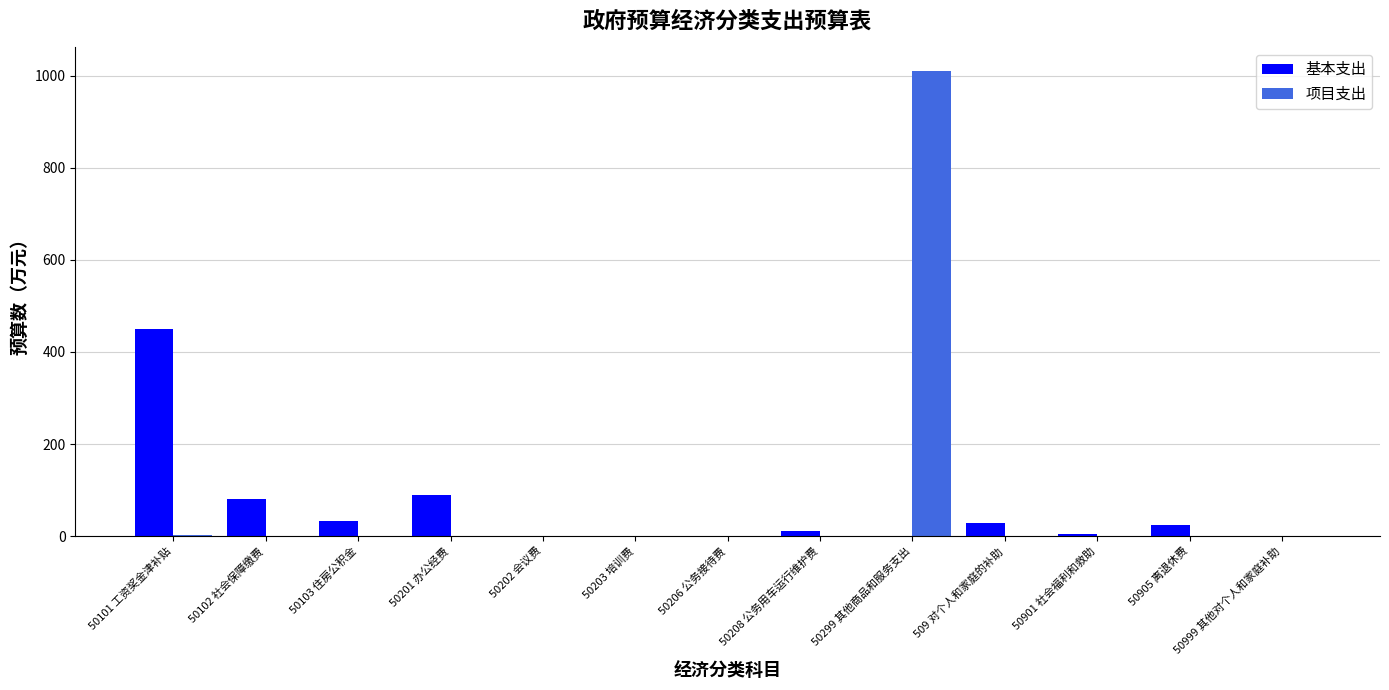

Which category has the highest value across all series?

50299 其他商品和服务支出